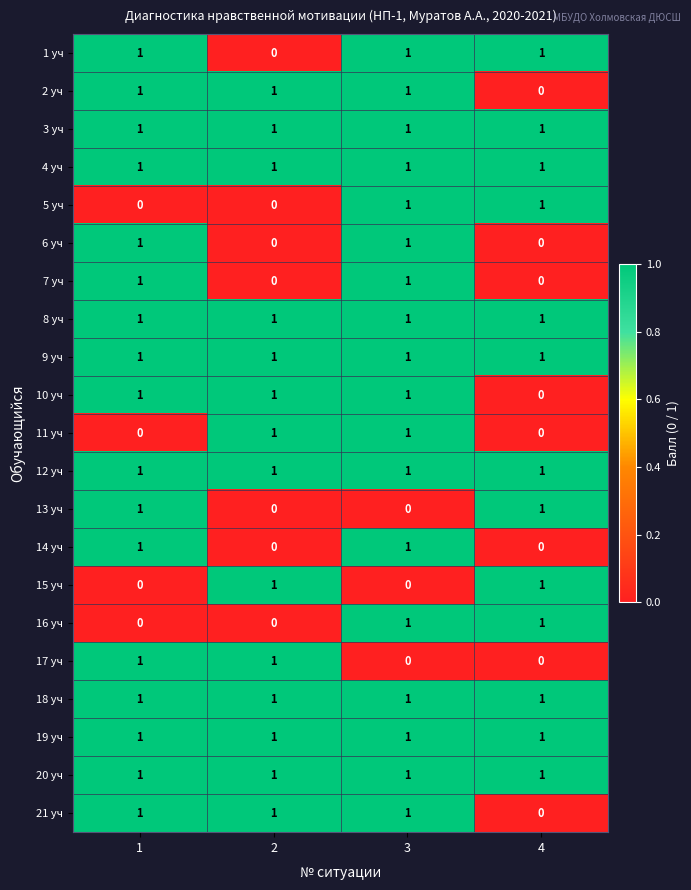

Count the 17 уч values in the range 0 to 1.

4